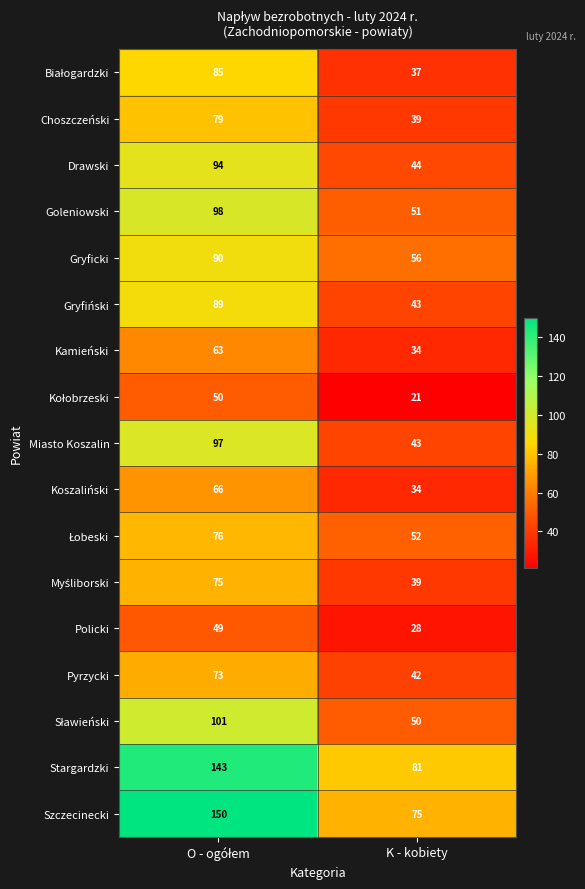

What is the greatest value displayed?

150